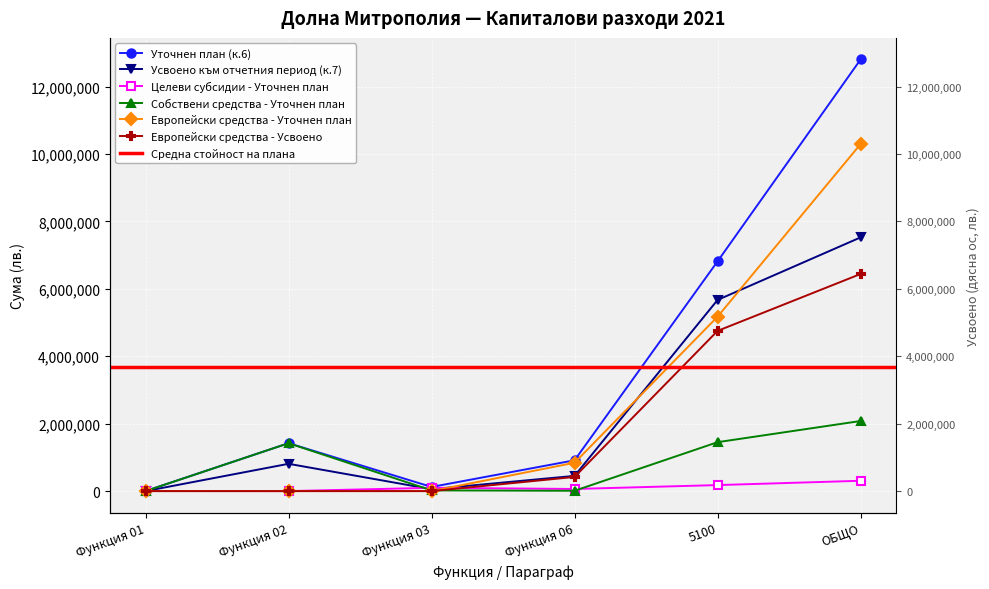

What value does the Усвоено към отчетния период (к.7) series have at Функция 03, to the nearest 50?

56650